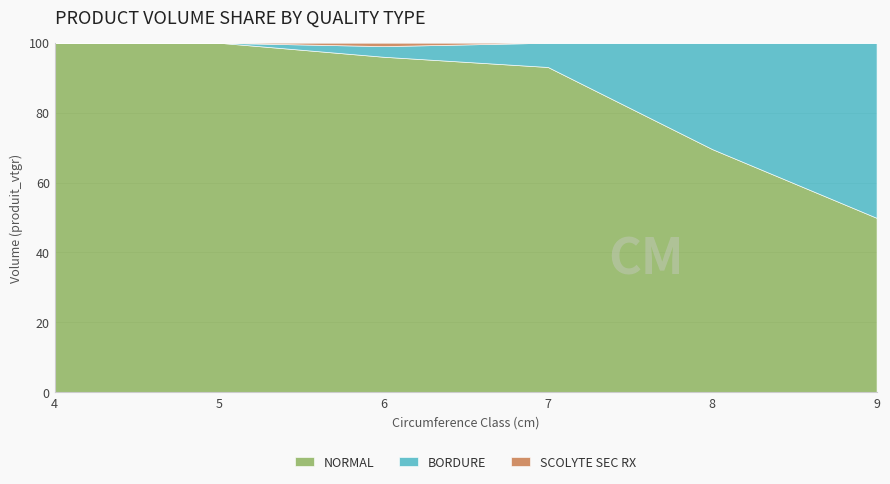

True or false: SCOLYTE SEC RX and BORDURE cross at least once.

False